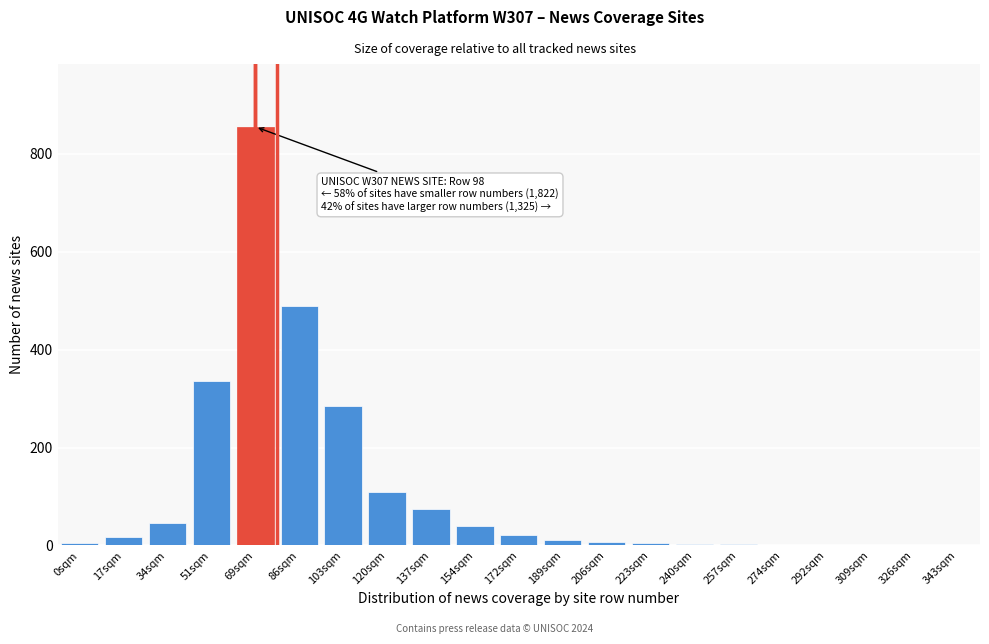

Between 103sqm and 343sqm, which is larger?

103sqm